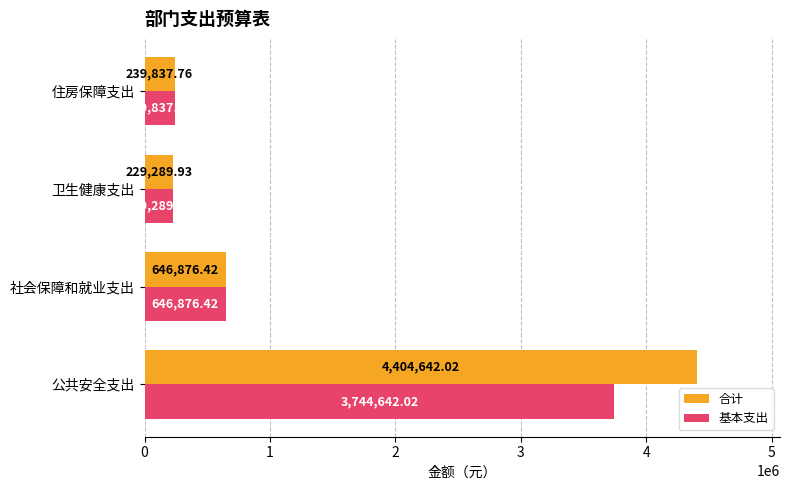

What is the average value of the 合计 series?

1380161.5